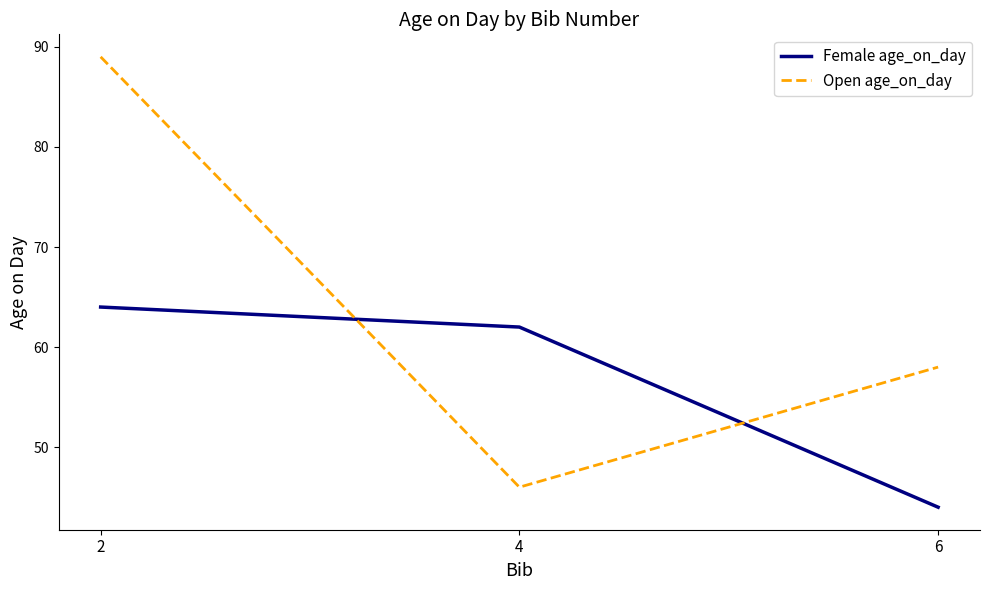

The Female age_on_day series shows 11 at 6. True or false?

False